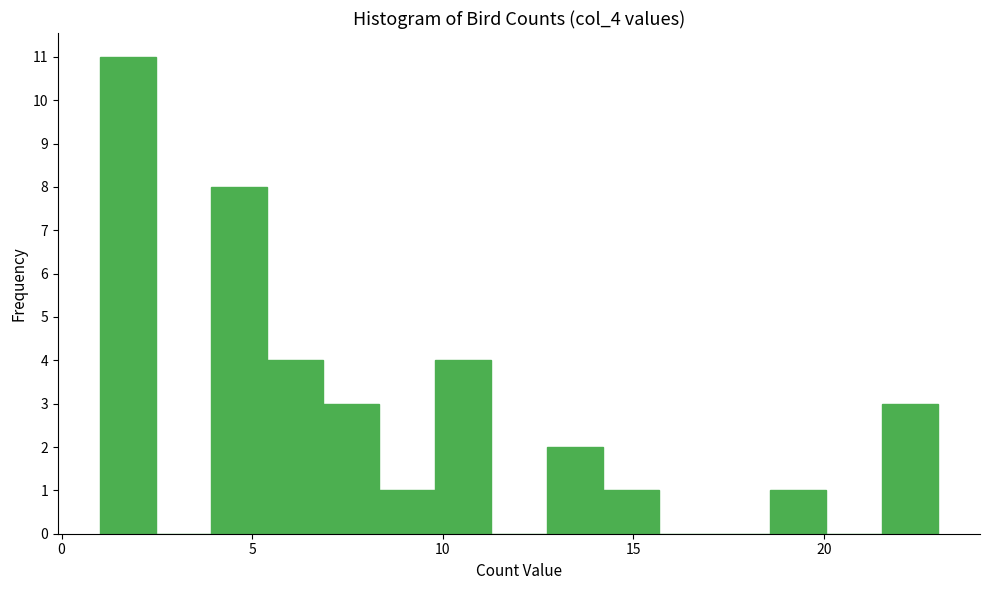

Read against the x-axis, roughly where is the centre of the tallest bar?

1.5